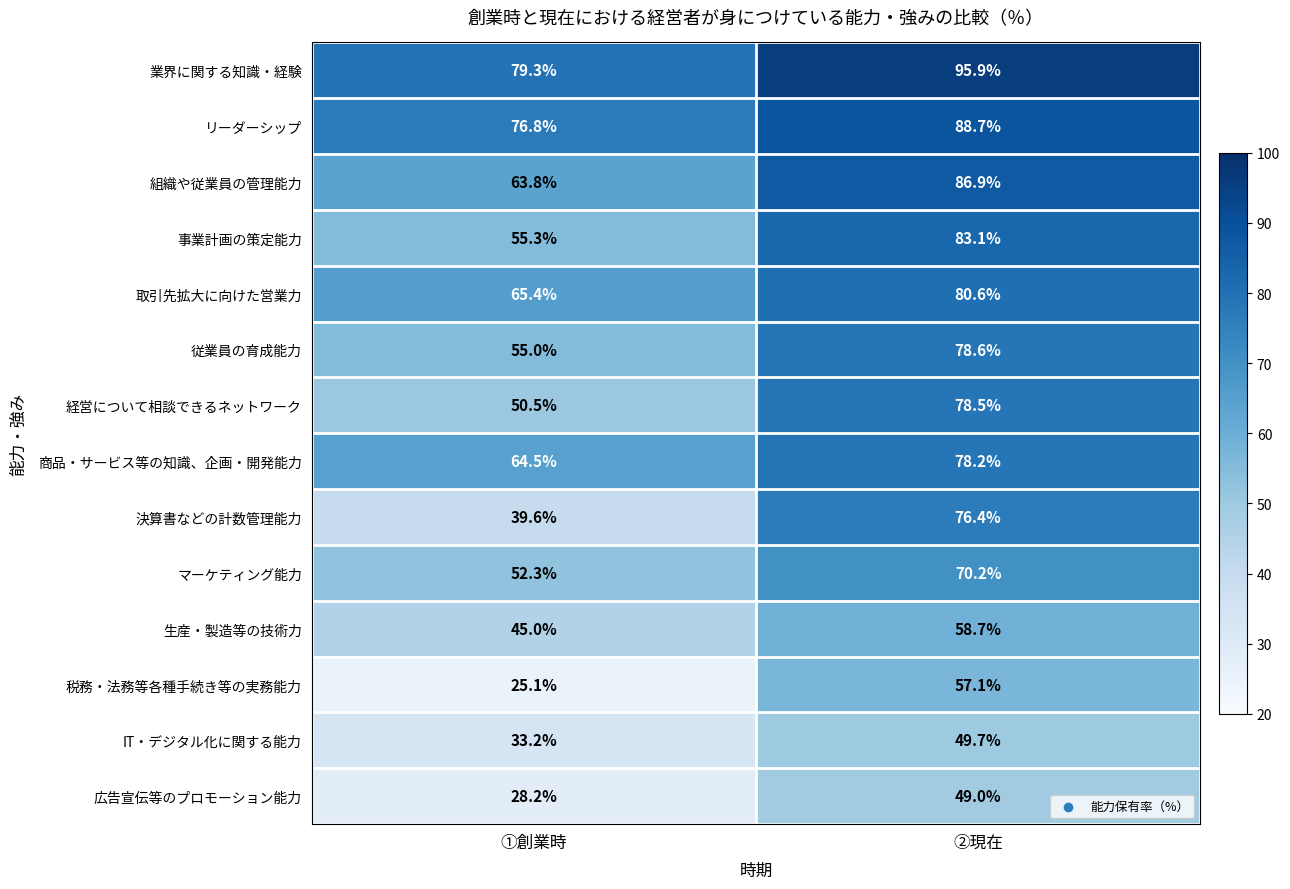

What value does the 決算書などの計数管理能力 series have at ①創業時?

39.6